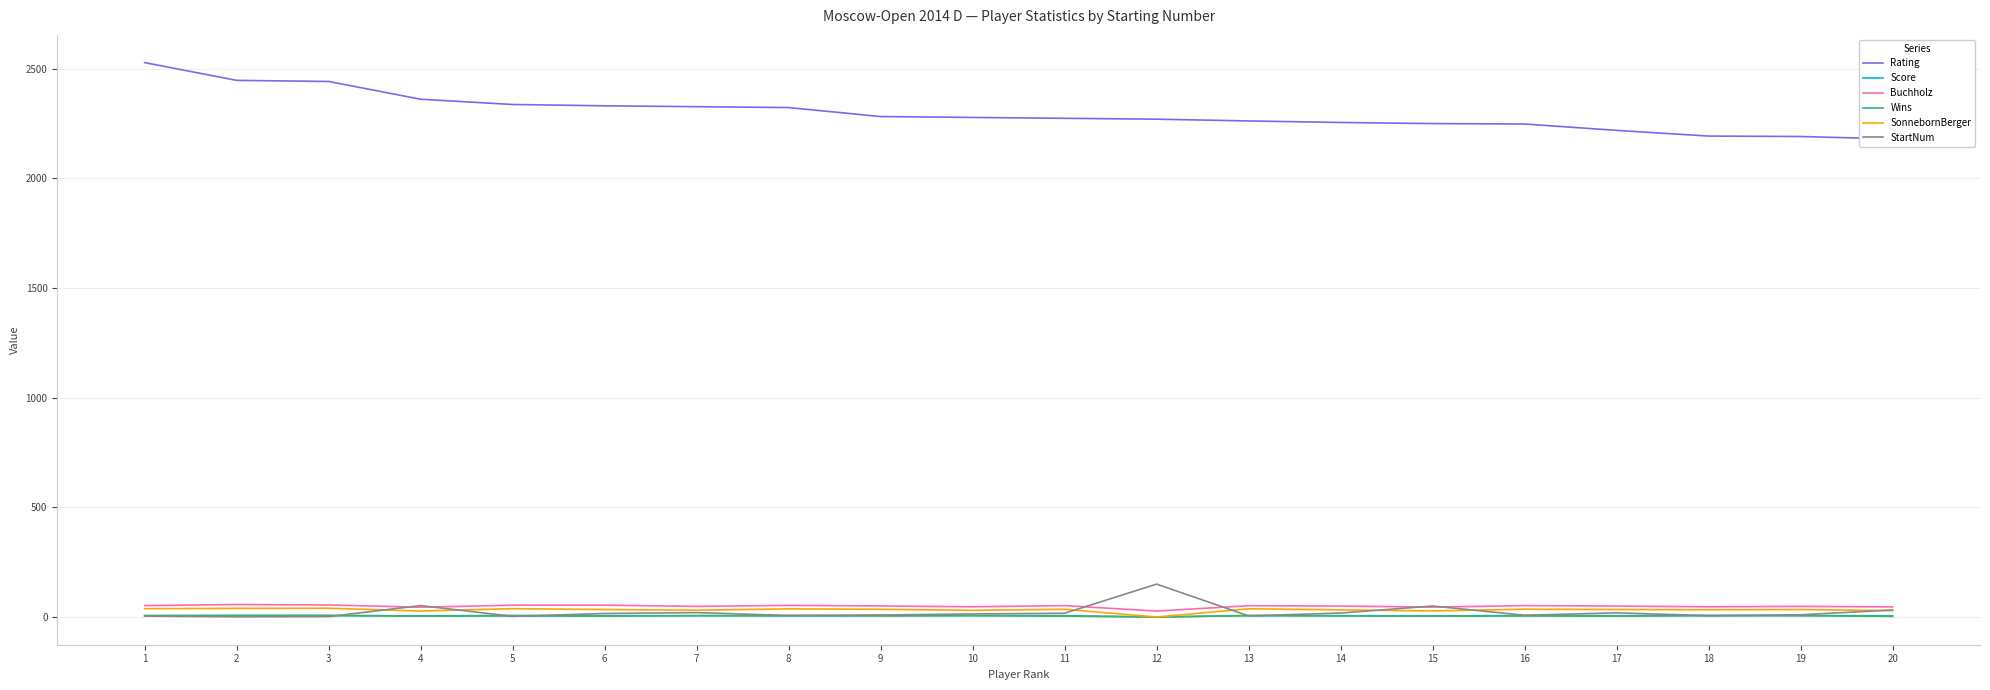

True or false: StartNum and Score intersect in this chart.

True